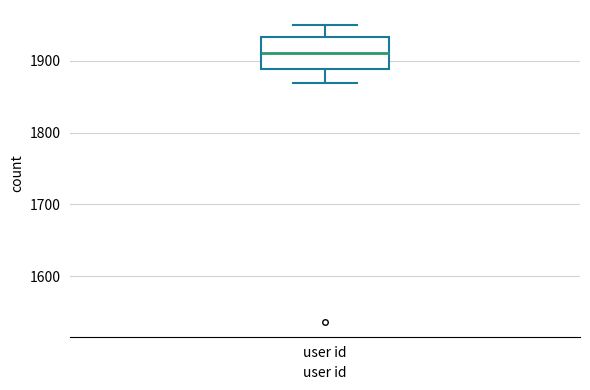

Transcribe this box plot: give where the median line is, the range the box spans, and where the two whiskers end, as read against the y-axis. The values are not printed on the chart, so give them approximately, as read against the axis.

median 1910, box 1890 to 1930, whiskers 1870 to 1950